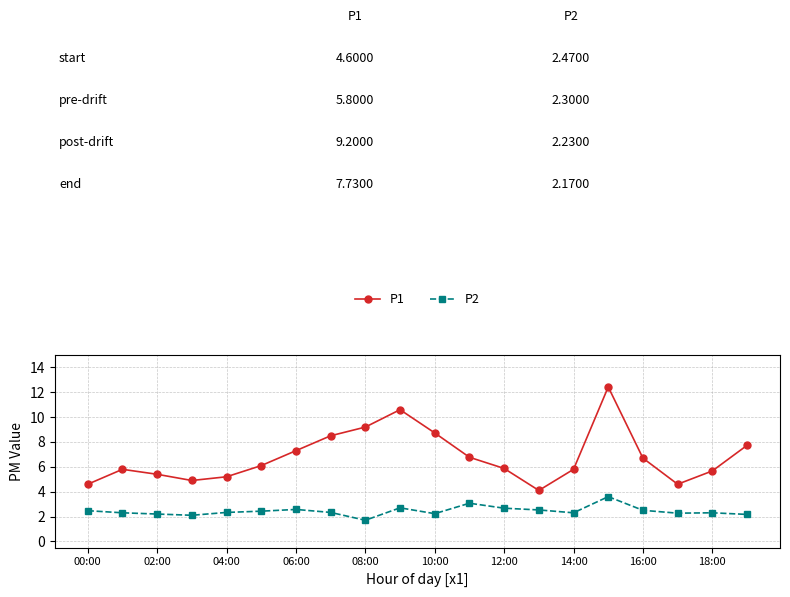

Rank the series by their maximum value, from highest to lowest.

P1, P2